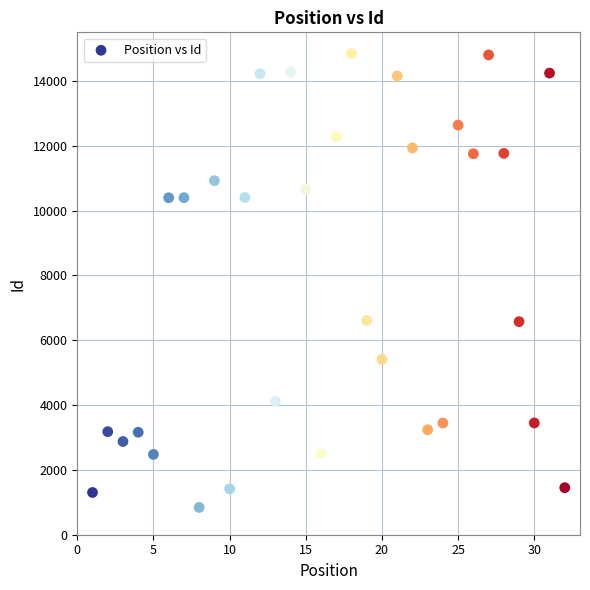

What is the range of Y values (max minus min)?

14004